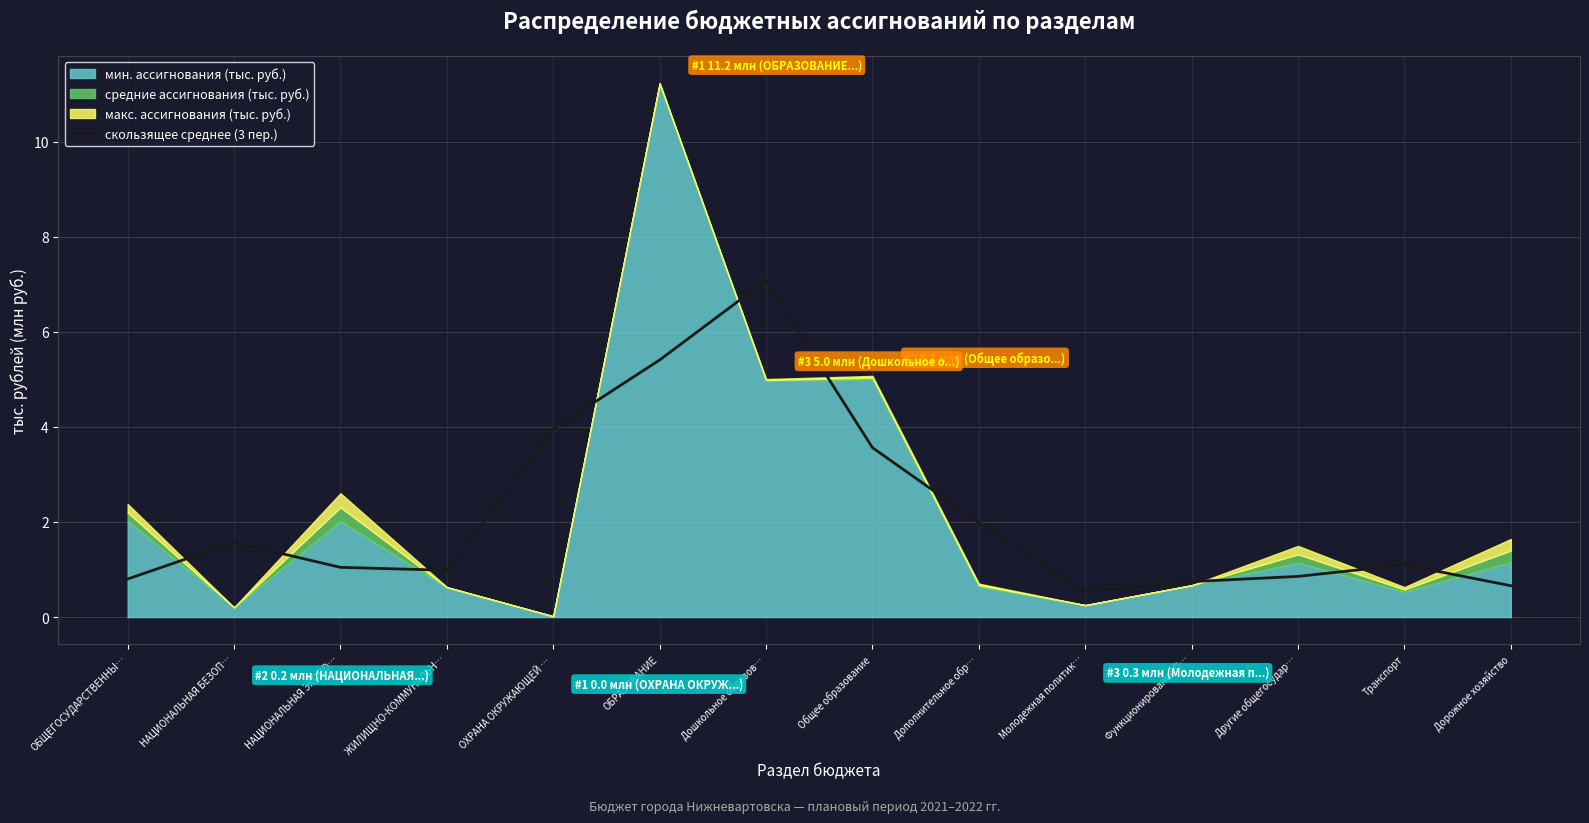

Which category has the highest value in the скользящее среднее (3 пер.) series?

Дошкольное образов…